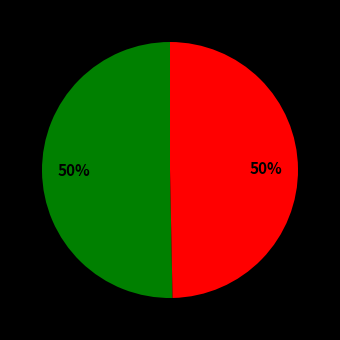

To the nearest percent, what is the average slice percentage?

50%